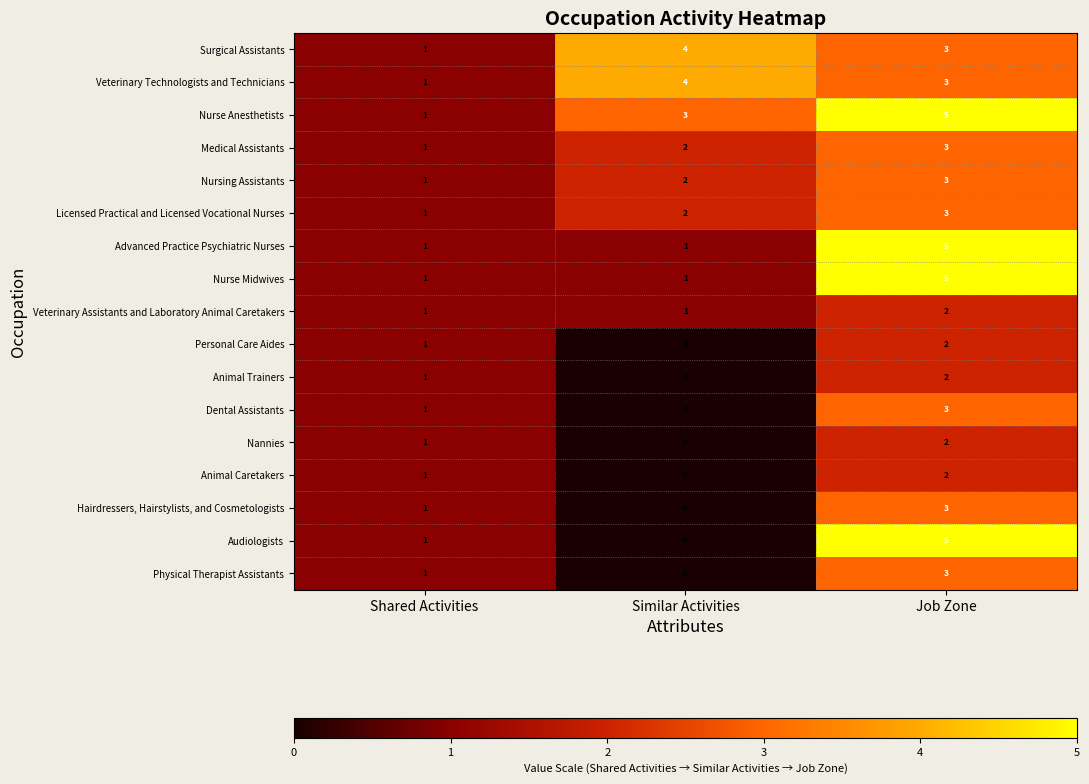

Count the number of categories in the chart.

3